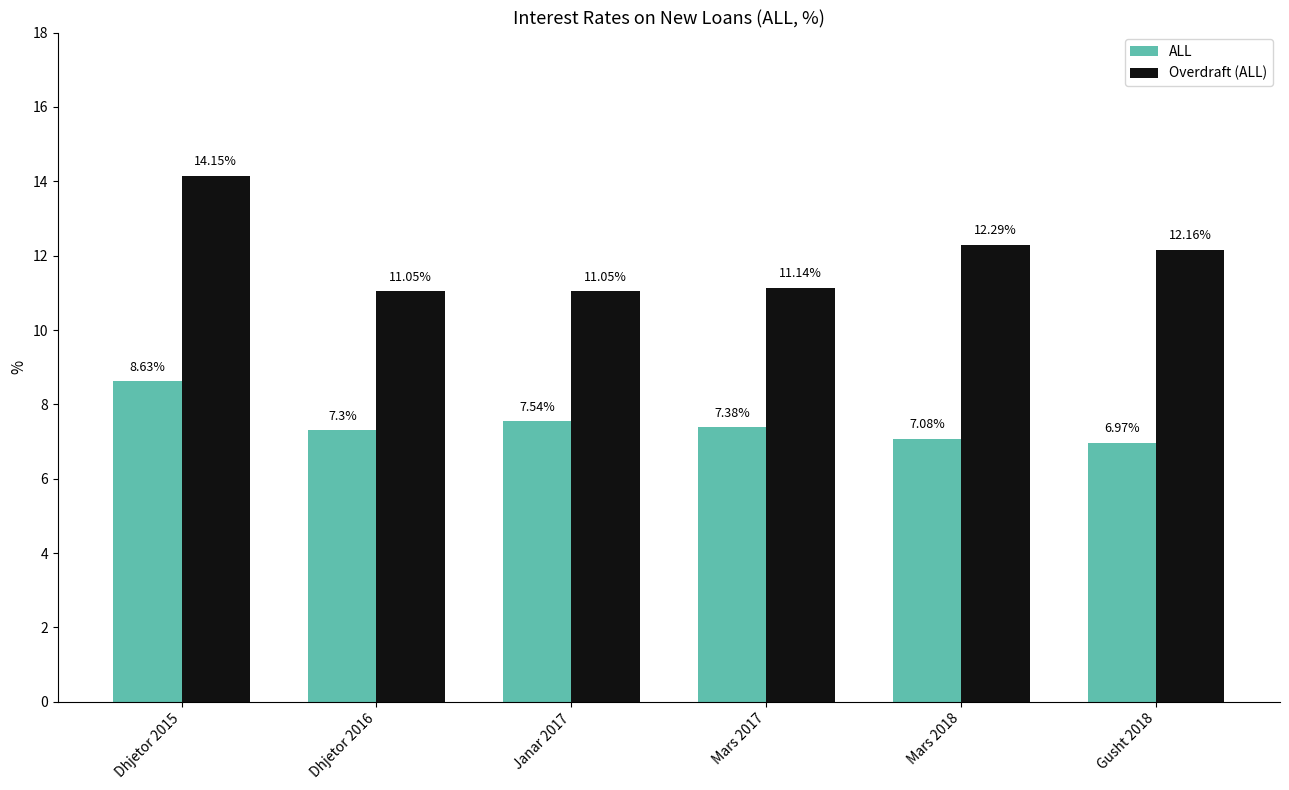

Count the number of categories in the chart.

6